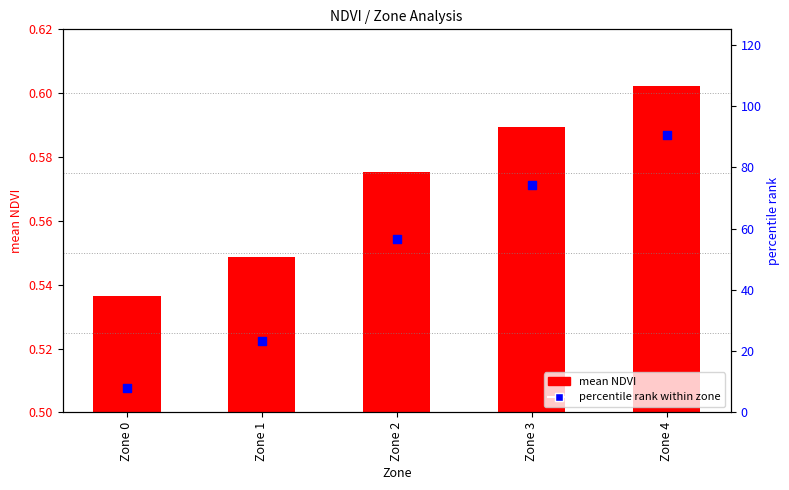

Which series contains the lowest Y value?

mean NDVI